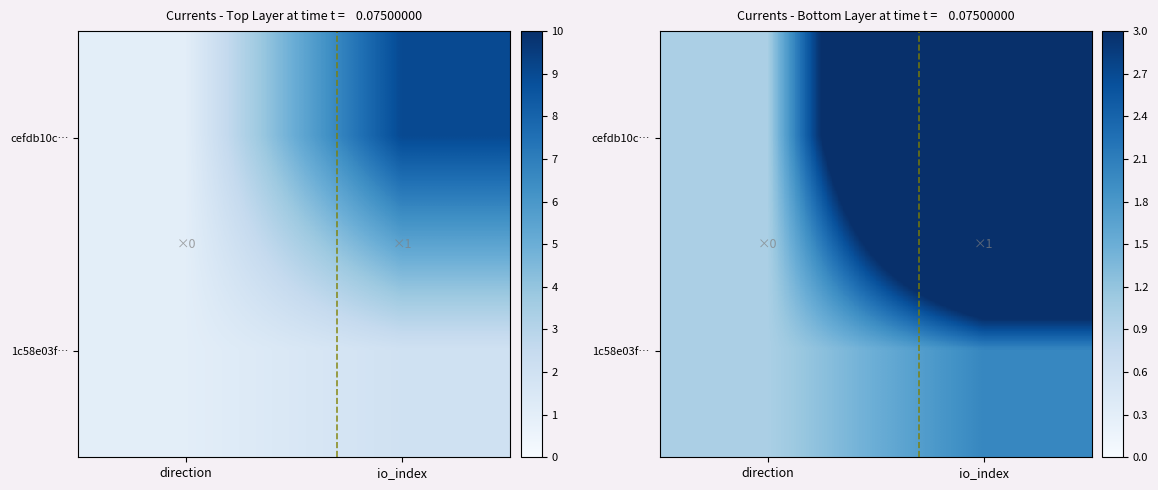

What is the average value of the cefdb10c… series?

5